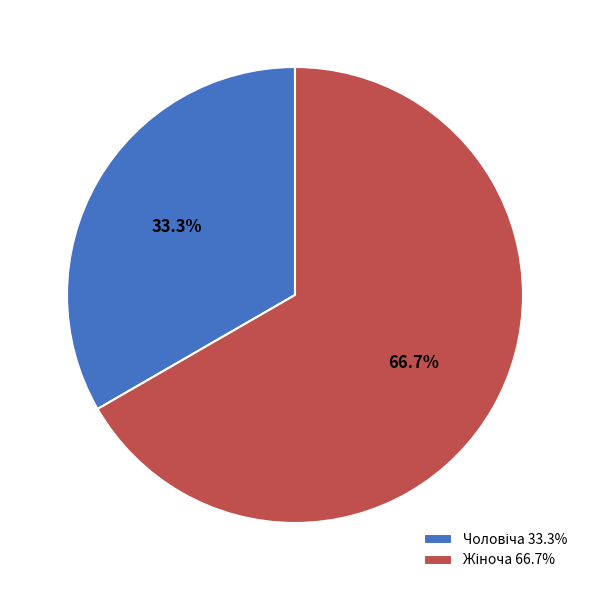

Does any single category account for the majority?

Yes